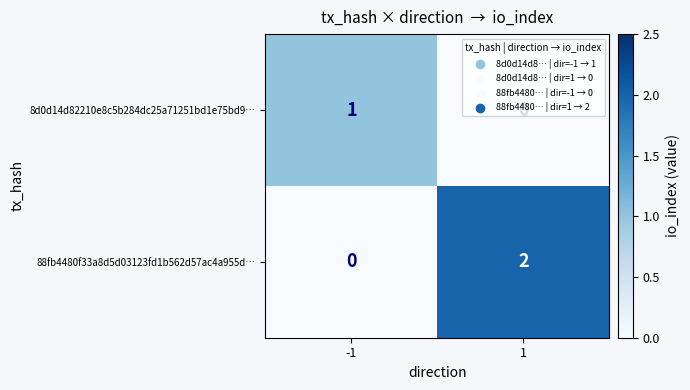

Between -1 and 1, which series saw the biggest shift?

88fb4480f33a8d5d03123fd1b562d57ac4a955d…